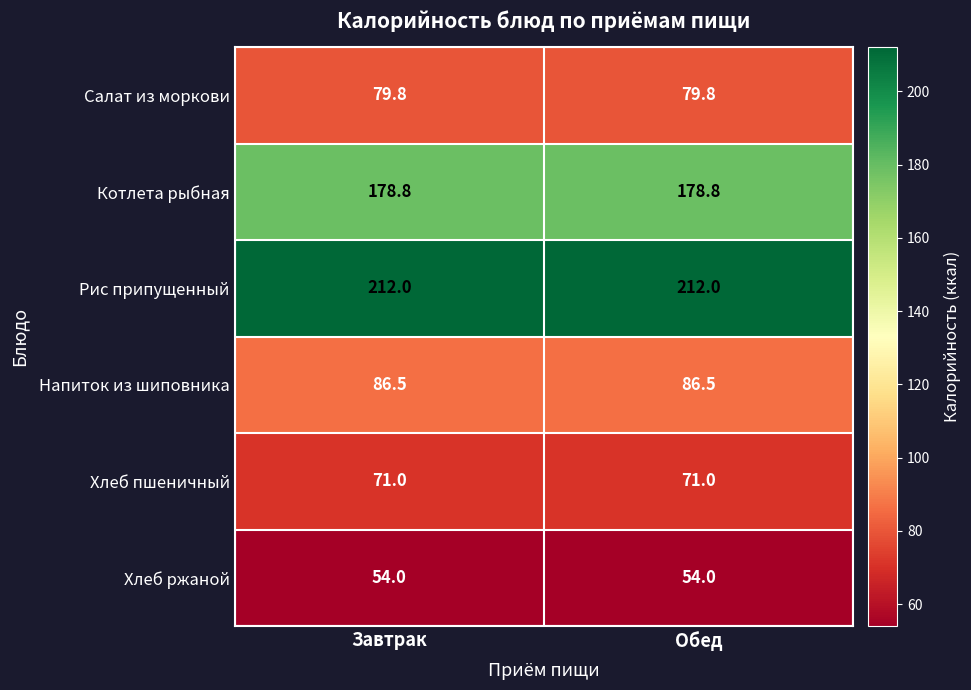

Reading left to right, extract all data points from this chart.

Салат из моркови: Завтрак=79.8	Обед=79.8
Котлета рыбная: Завтрак=178.8	Обед=178.8
Рис припущенный: Завтрак=212.0	Обед=212.0
Напиток из шиповника: Завтрак=86.5	Обед=86.5
Хлеб пшеничный: Завтрак=71.0	Обед=71.0
Хлеб ржаной: Завтрак=54.0	Обед=54.0